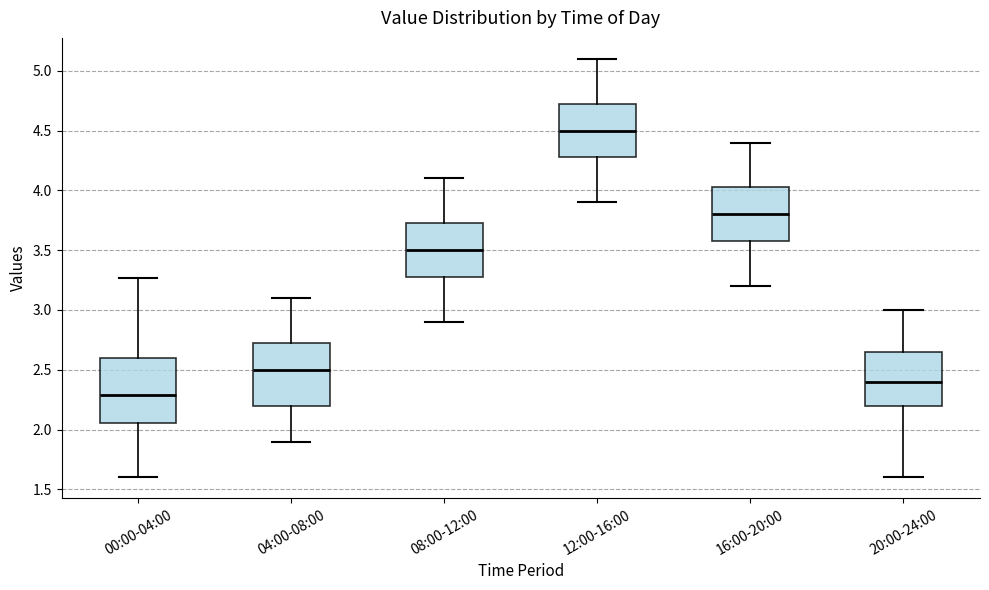

Reading left to right, transcribe this box plot: for each box, give where its median line is, the range the box spans, and where its two whiskers end, as read against the y-axis. The values are not printed on the chart, so give them approximately, as read against the axis.

00:00-04:00: median 2.30, box 2.05 to 2.60, whiskers 1.60 to 3.25
04:00-08:00: median 2.50, box 2.20 to 2.75, whiskers 1.90 to 3.10
08:00-12:00: median 3.50, box 3.30 to 3.75, whiskers 2.90 to 4.10
12:00-16:00: median 4.50, box 4.30 to 4.75, whiskers 3.90 to 5.10
16:00-20:00: median 3.80, box 3.60 to 4.05, whiskers 3.20 to 4.40
20:00-24:00: median 2.40, box 2.20 to 2.65, whiskers 1.60 to 3.00